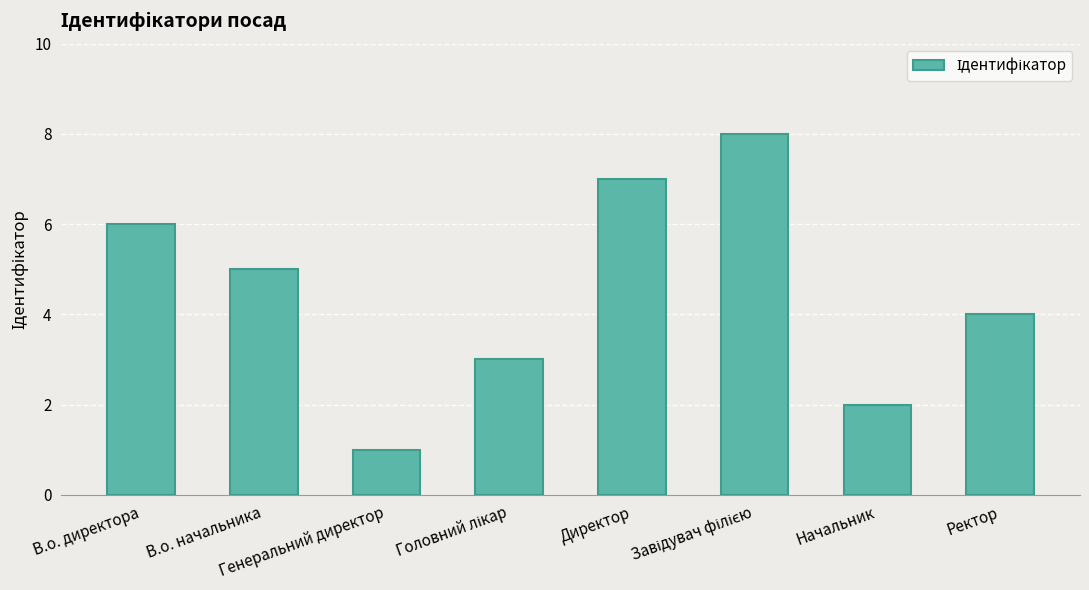

What is the difference between the maximum and minimum values?

7